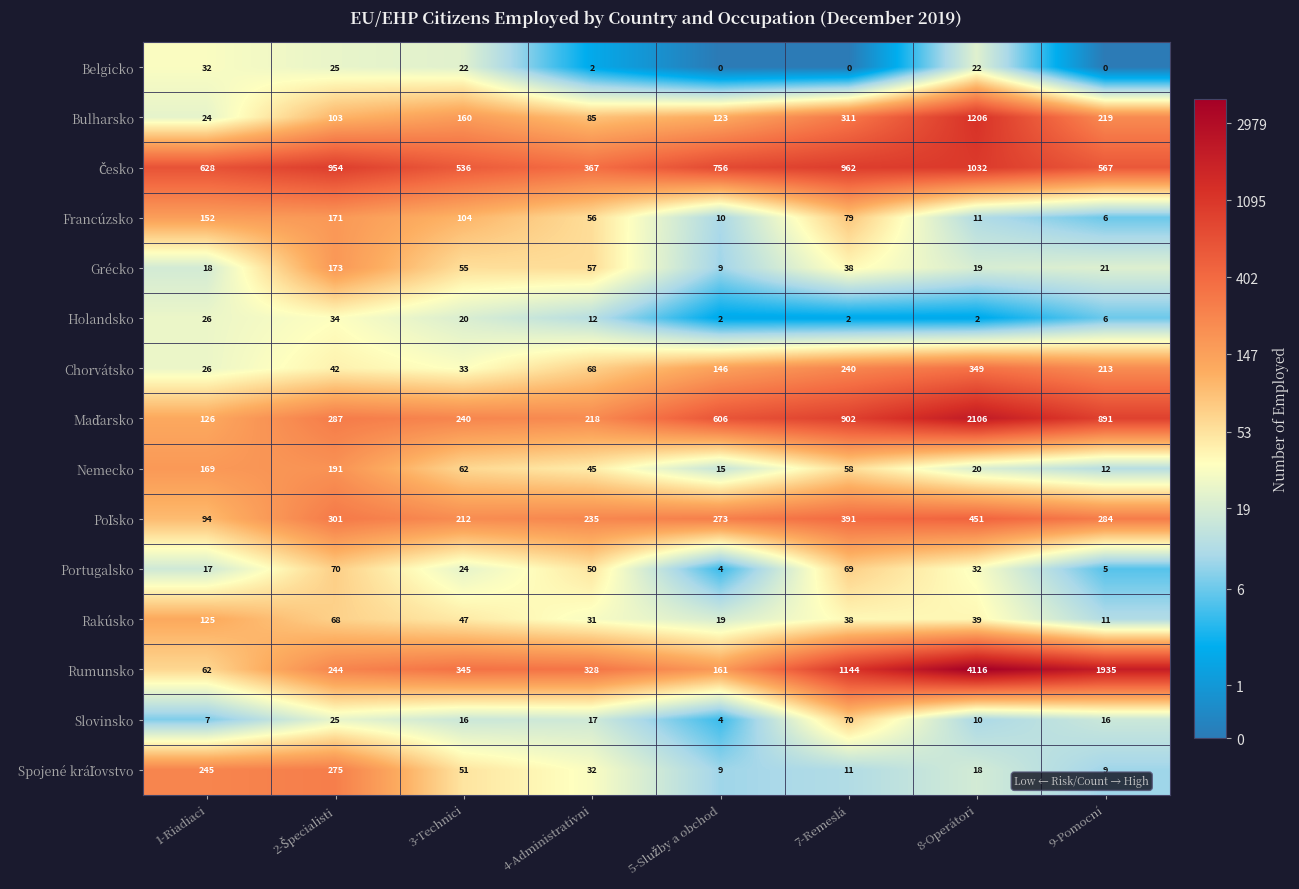

What is the sum of the Slovinsko values at 9-Pomocní and 7-Remeslá?

86